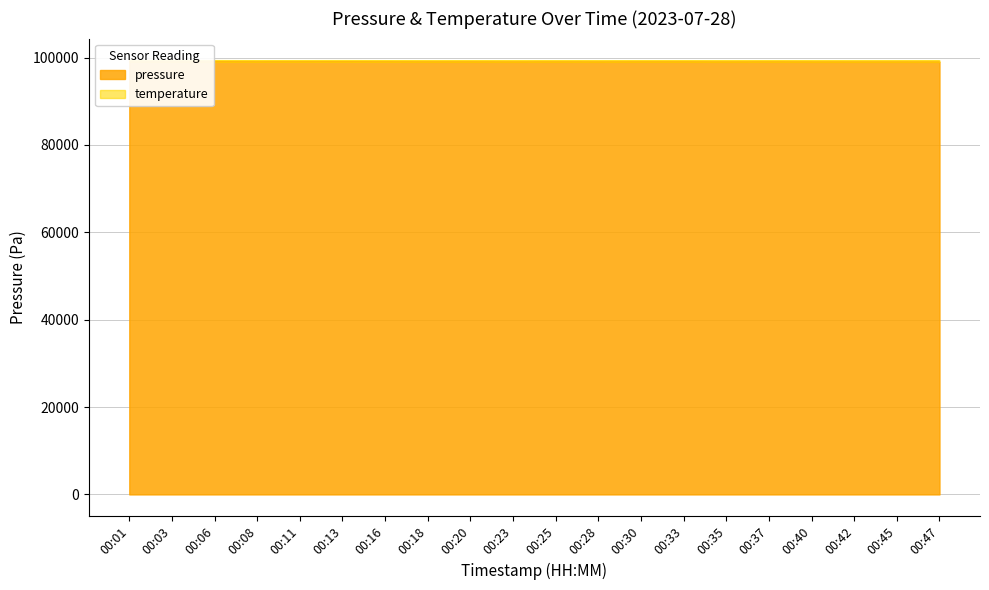

What is the average value?

99026.6